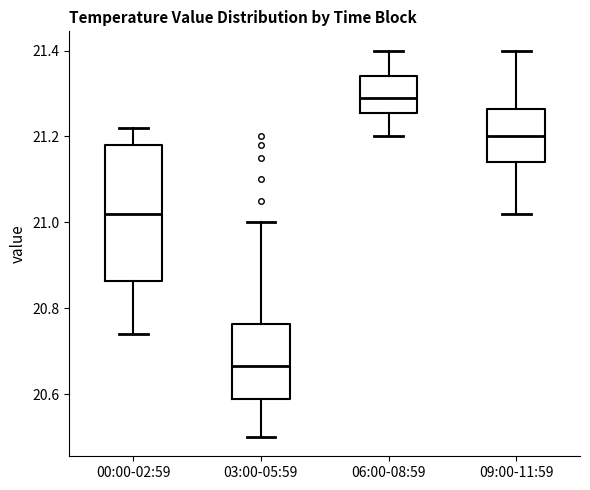

Which box is the tallest, from its lower edge to its upper edge?

00:00-02:59